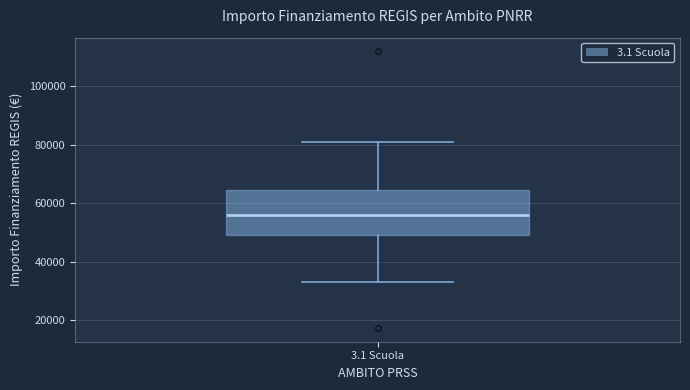

Transcribe this box plot: give where the median line is, the range the box spans, and where the two whiskers end, as read against the y-axis. The values are not printed on the chart, so give them approximately, as read against the axis.

median 56000, box 50000 to 64000, whiskers 32000 to 80000